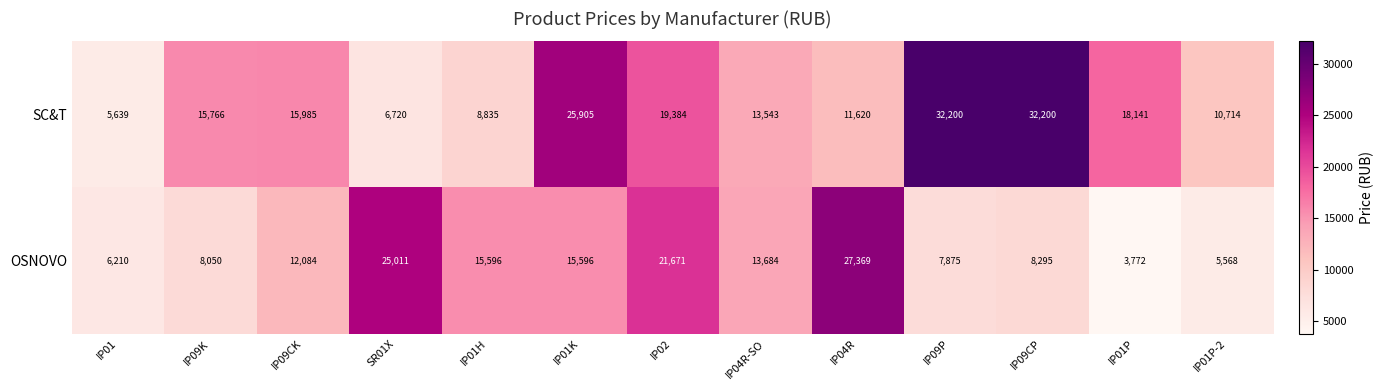

The value of SC&T at IP04R is 5604. True or false?

False